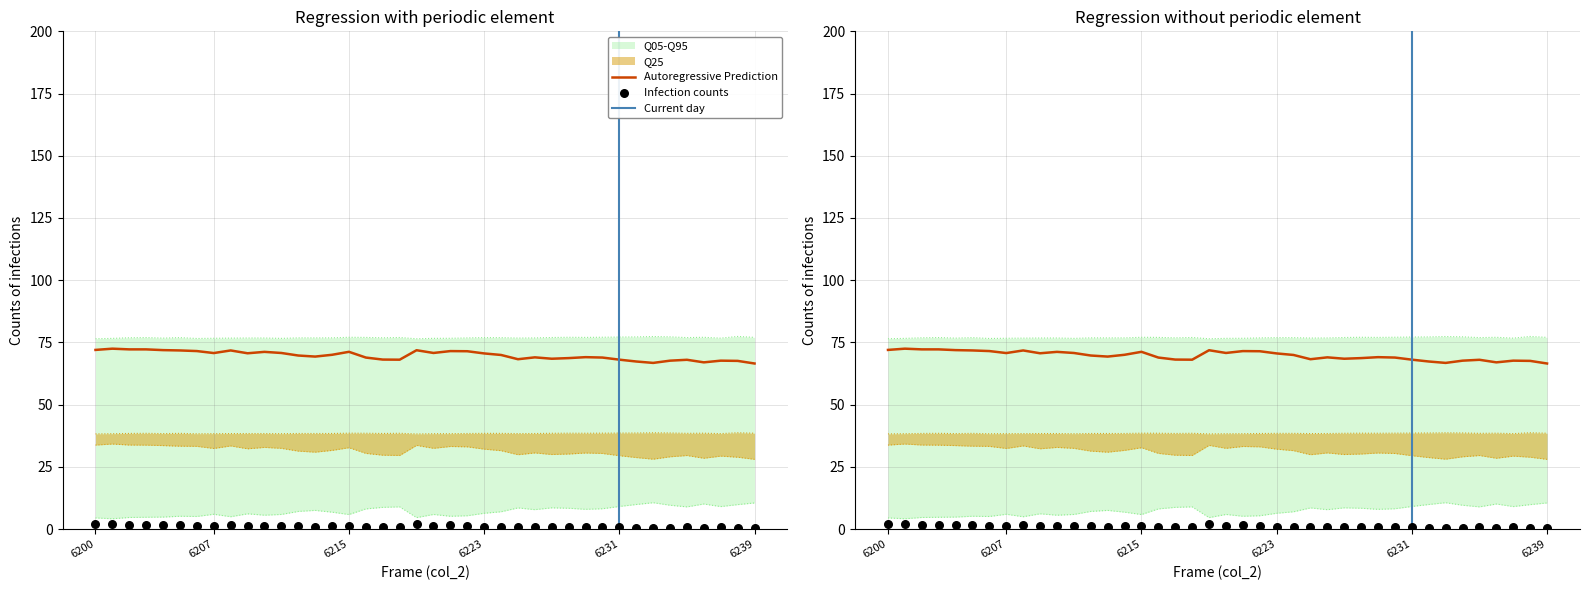

At how many categories does at least one series exceed 4?

40